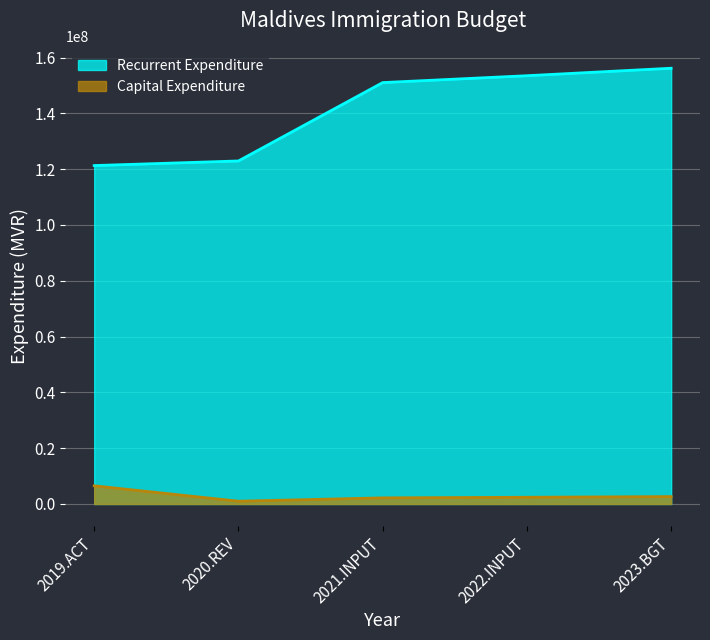

At which label does Recurrent Expenditure first exceed 151025479?

2022.INPUT